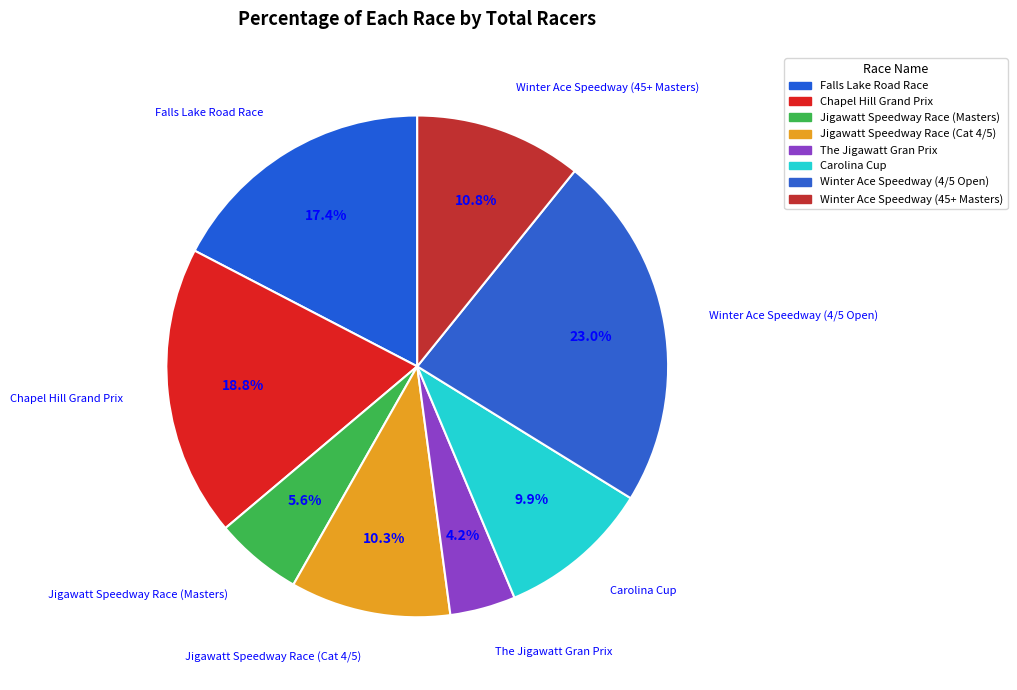

How many segments does this pie chart have?

8